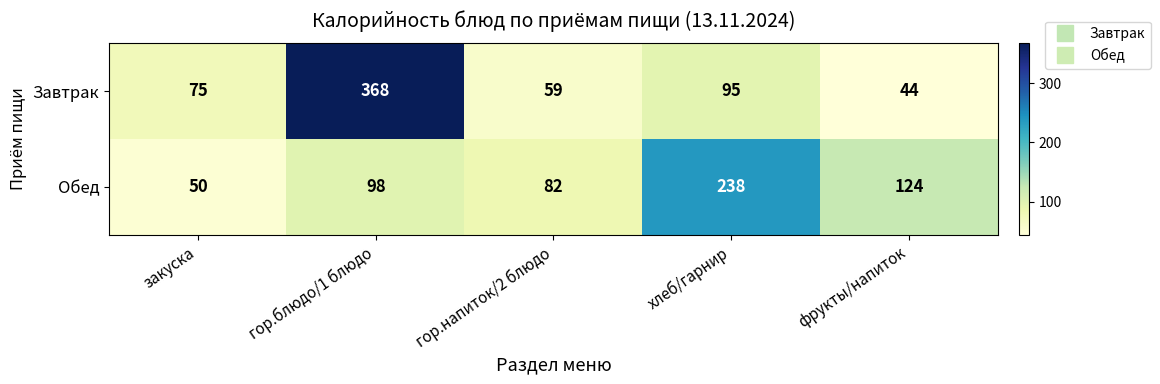

Which series has the largest total across all categories?

Завтрак